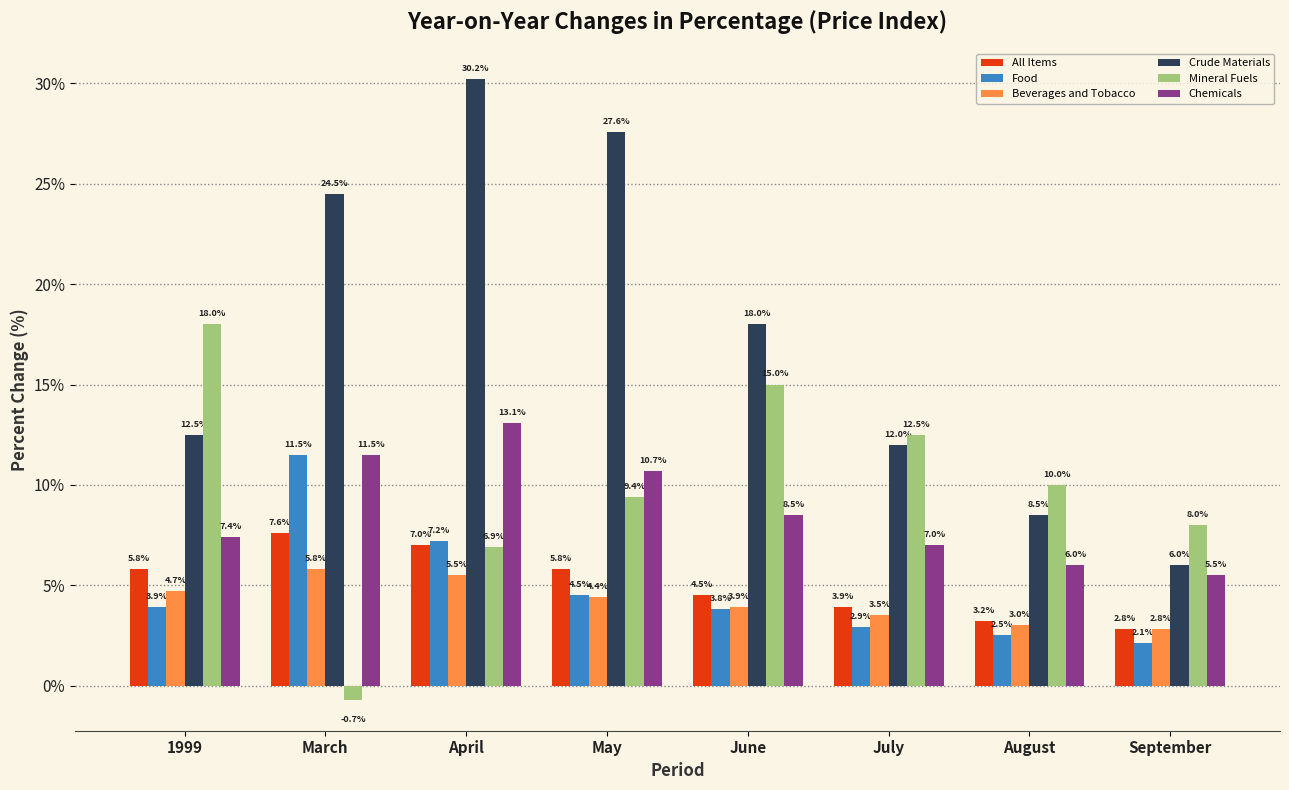

What is the difference between the maximum and minimum values in the Chemicals series?

7.6